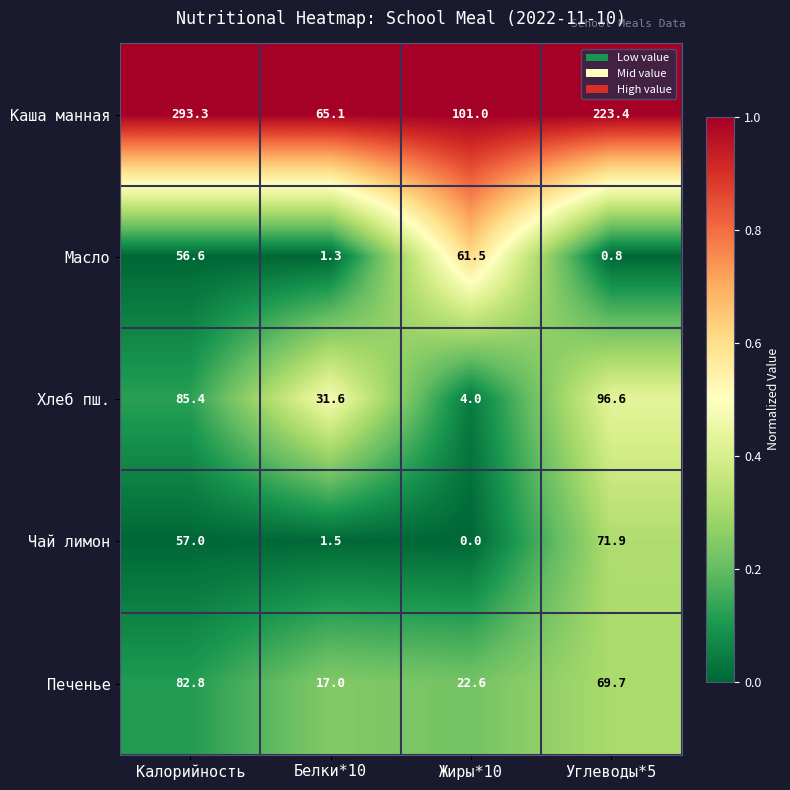

How many data points does each series have?

4